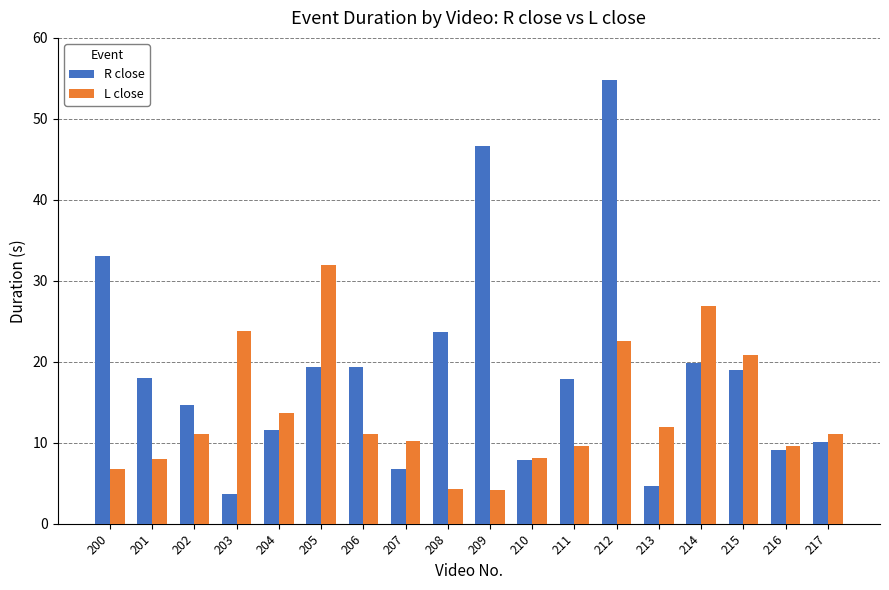

Which category has the highest value across all series?

212